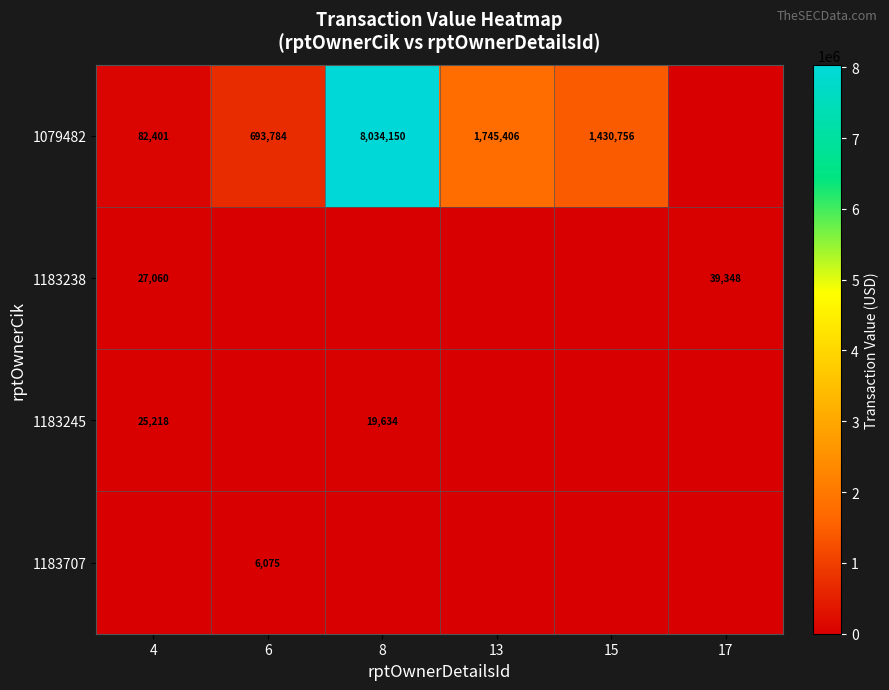

The value of 1079482 at 15 is 1430756. True or false?

True